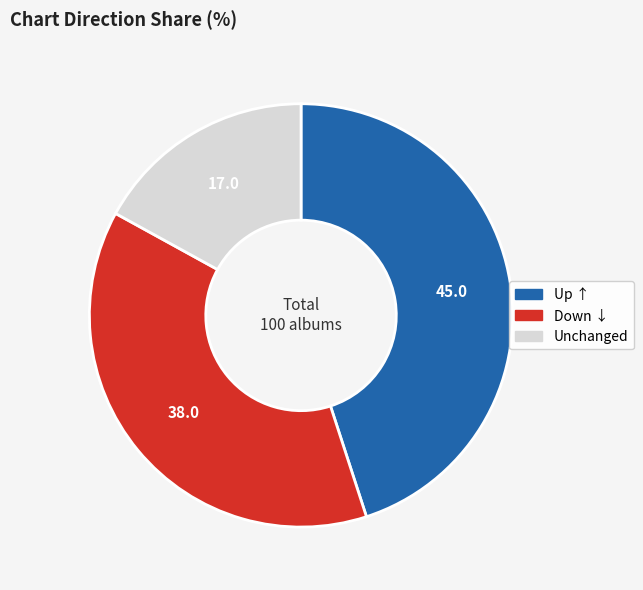

Is there any slice that represents more than half of the pie?

No